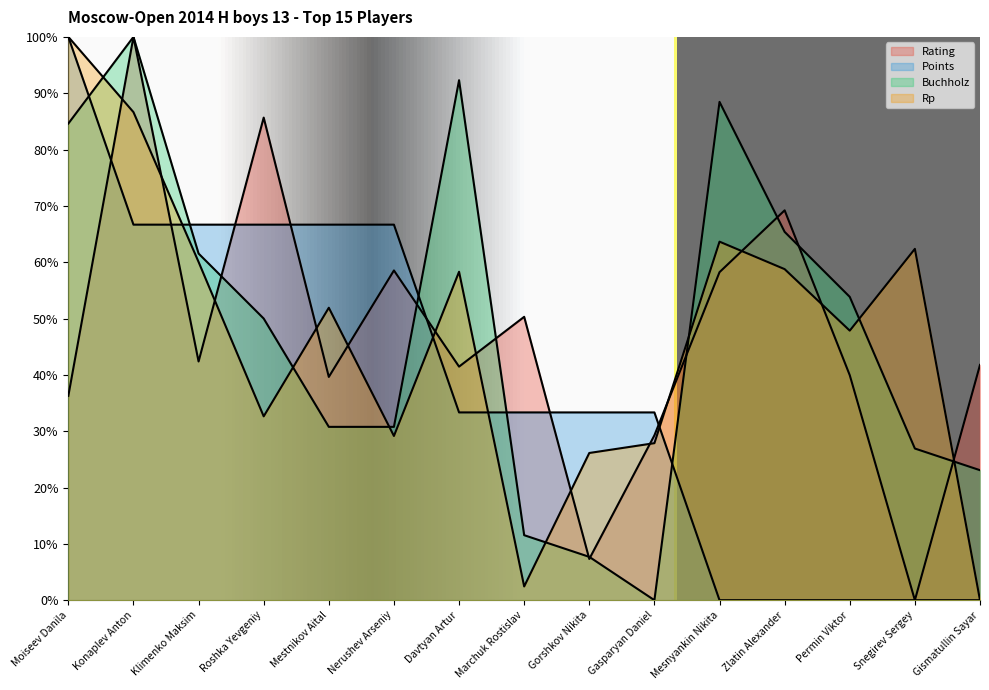

Which has a higher value, Mestnikov Aital or Roshka Yevgeniy?

Roshka Yevgeniy